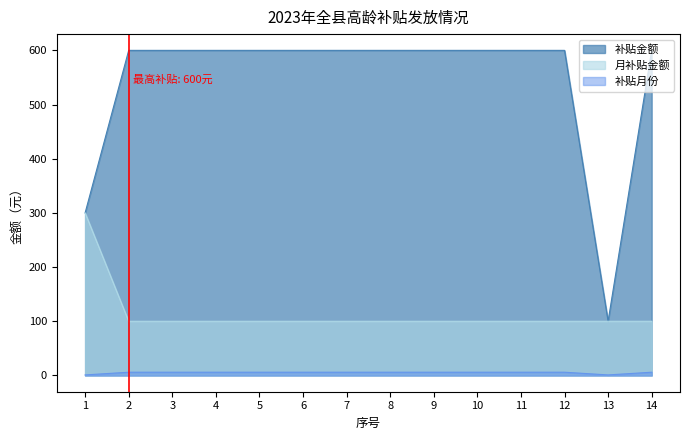

At which category does the chart reach its minimum across all series?

1